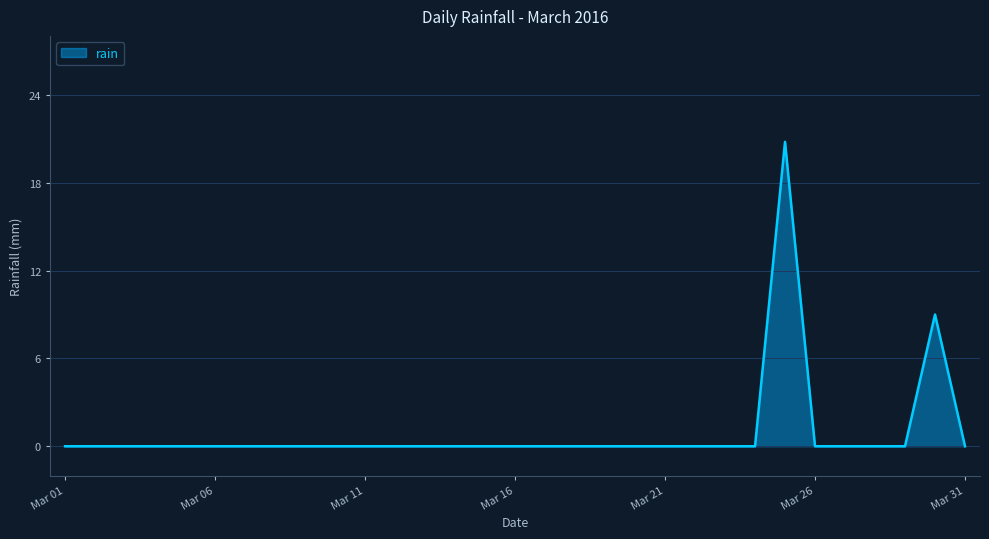

What is the greatest value displayed?

20.8